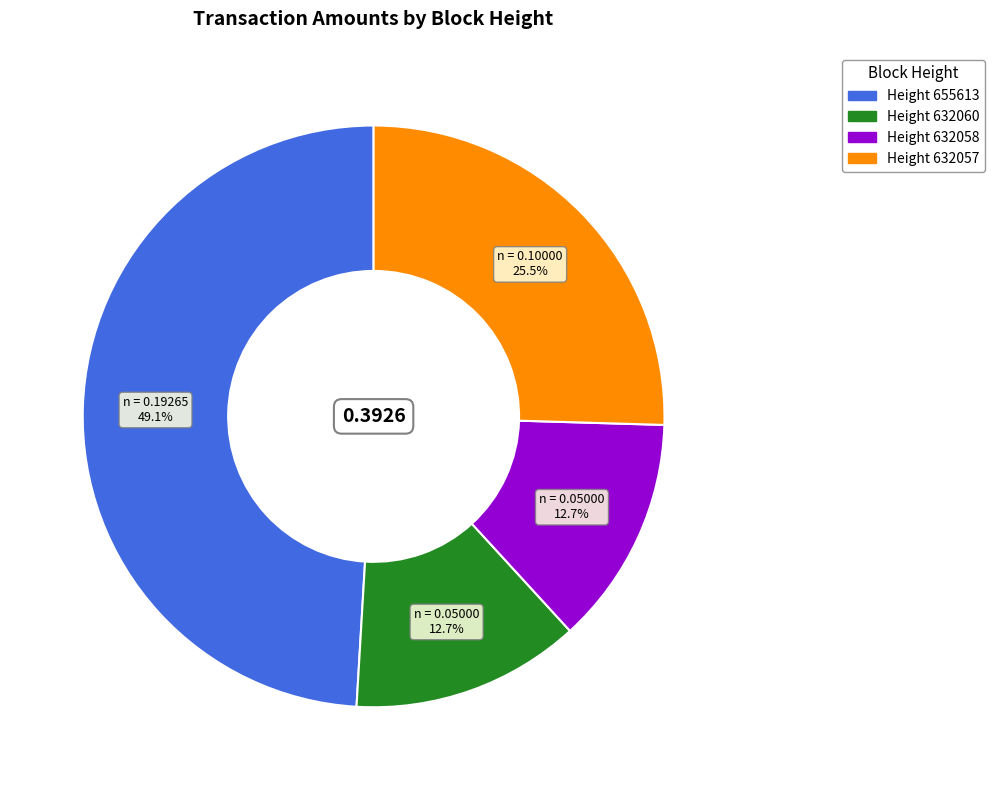

Is there a majority slice in this chart?

No